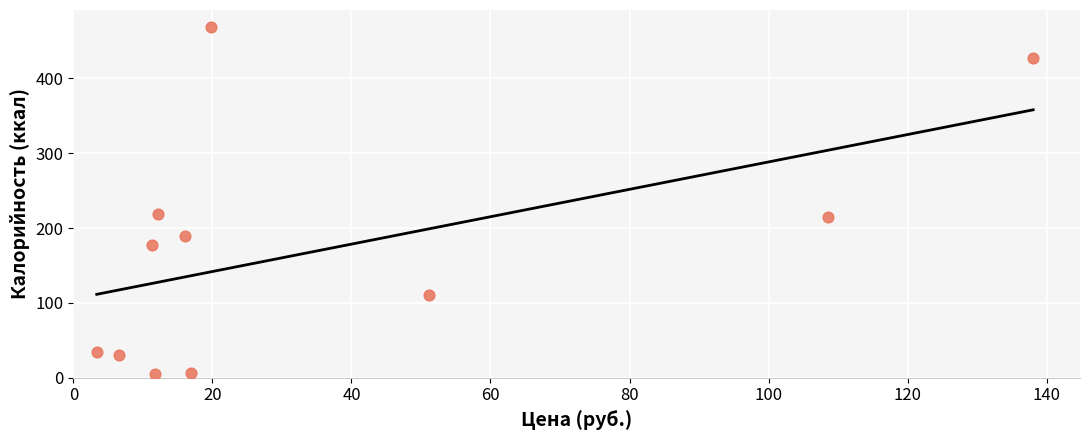

What is the range of X values (max minus min)?

134.7